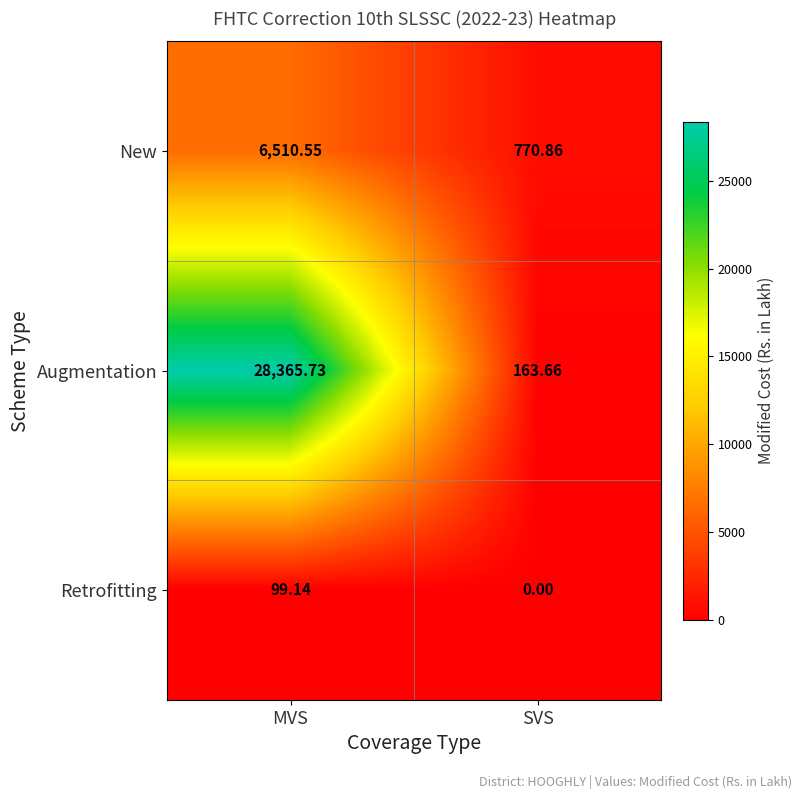

At which label does New first exceed 6510?

MVS